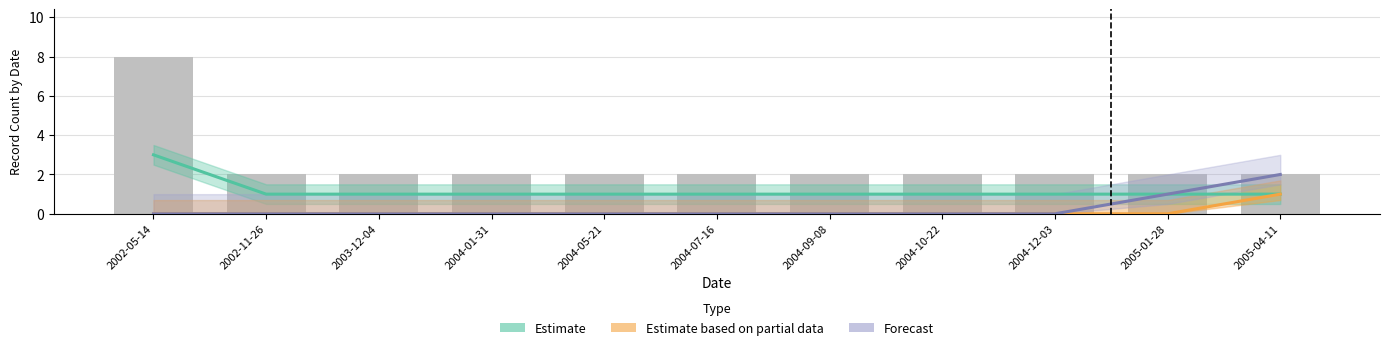

Reading left to right, transcribe all the data shown in this chart.

Estimate: 3	1	1	1	1	1	1	1	1	1	1
Estimate based on partial data: 0	0	0	0	0	0	0	0	0	0	1
Forecast: 0	0	0	0	0	0	0	0	0	1	2